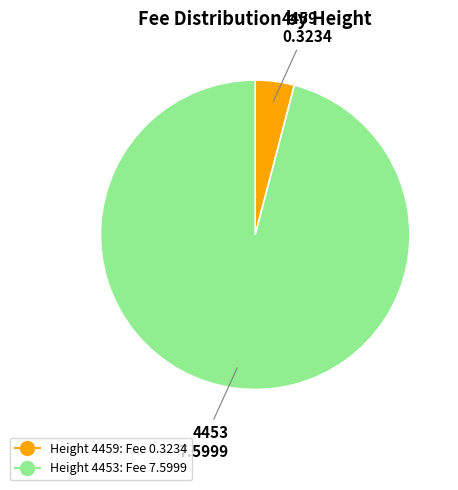

Is there any slice that represents more than half of the pie?

Yes